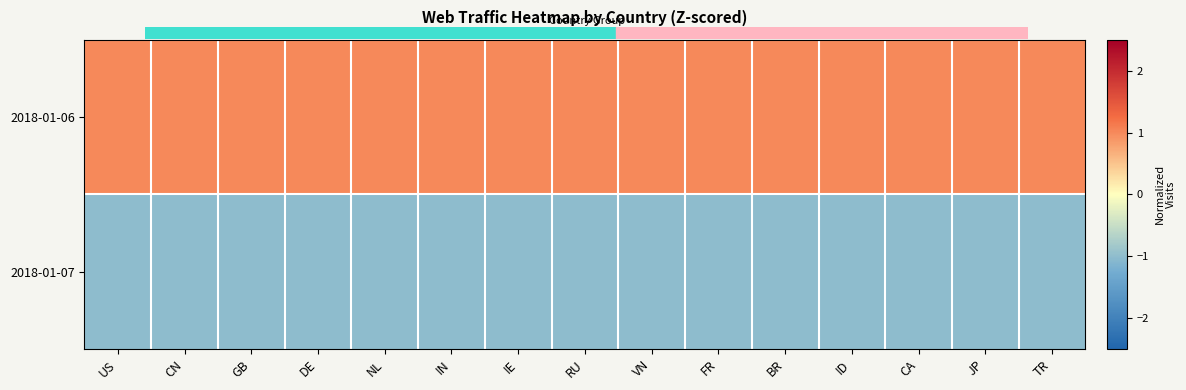

Which label corresponds to the smallest value in the chart?

US